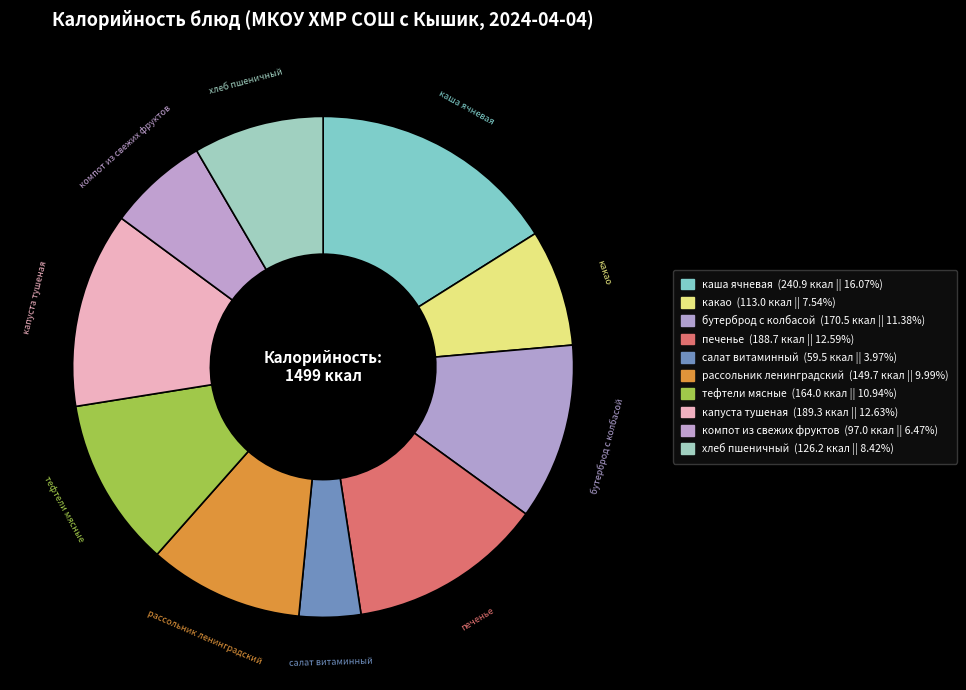

How many slices are in this pie chart?

10